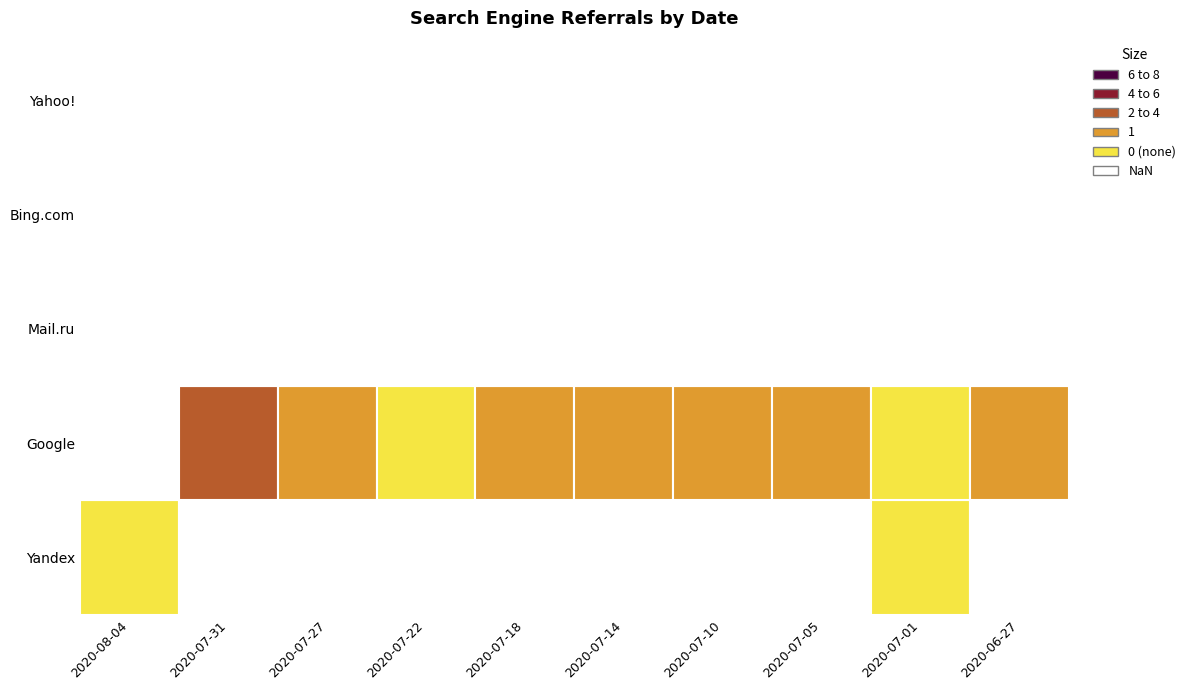

Which series has the largest range (max minus min)?

Google